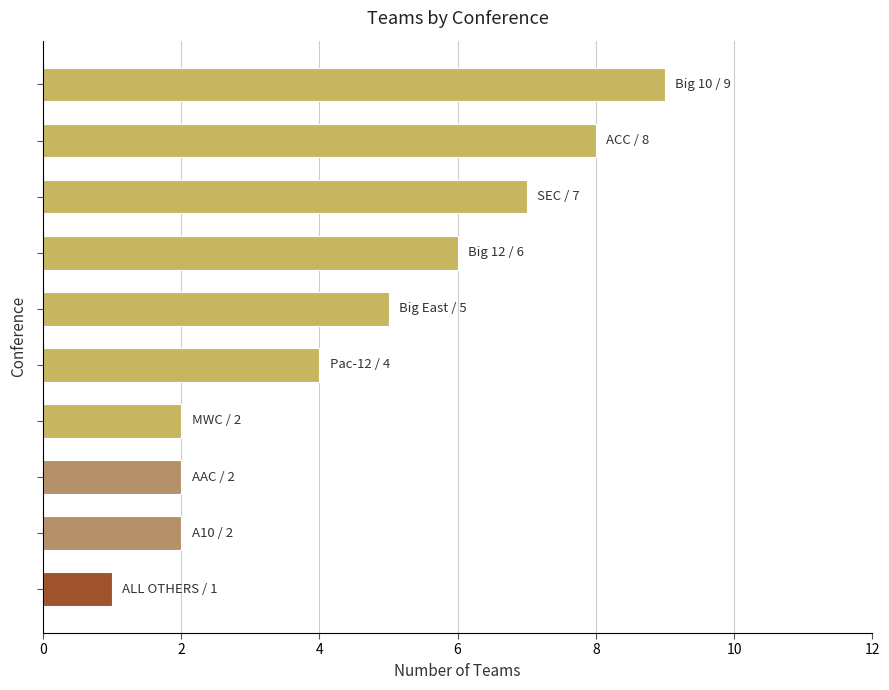

What is the greatest value displayed?

9